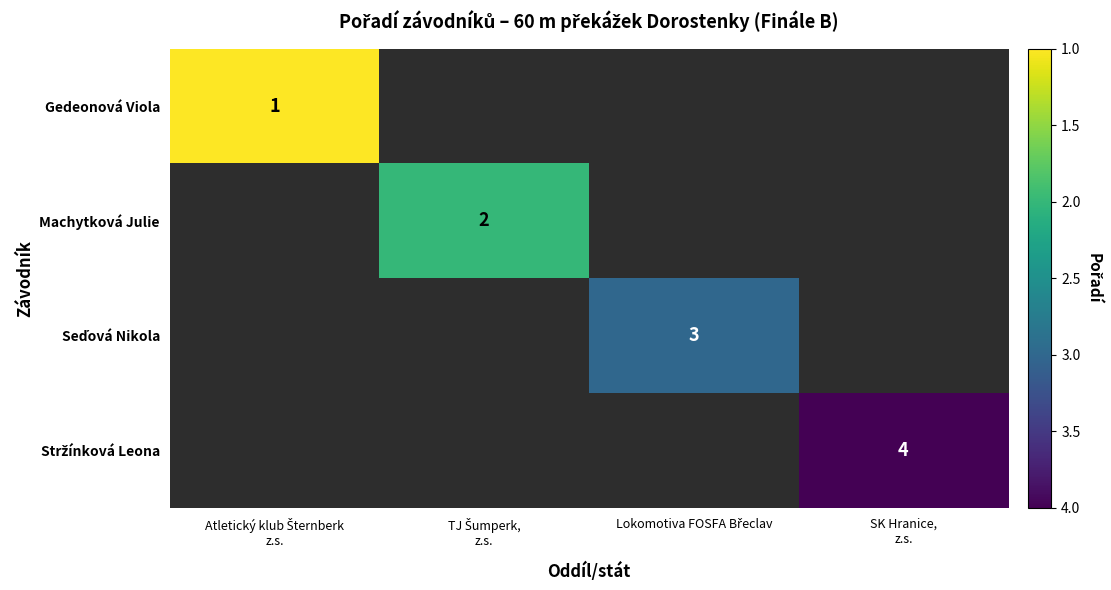

Rank the series at SK Hranice, z.s. from highest to lowest value.

Gedeonová Viola, Machytková Julie, Seďová Nikola, Stržínková Leona